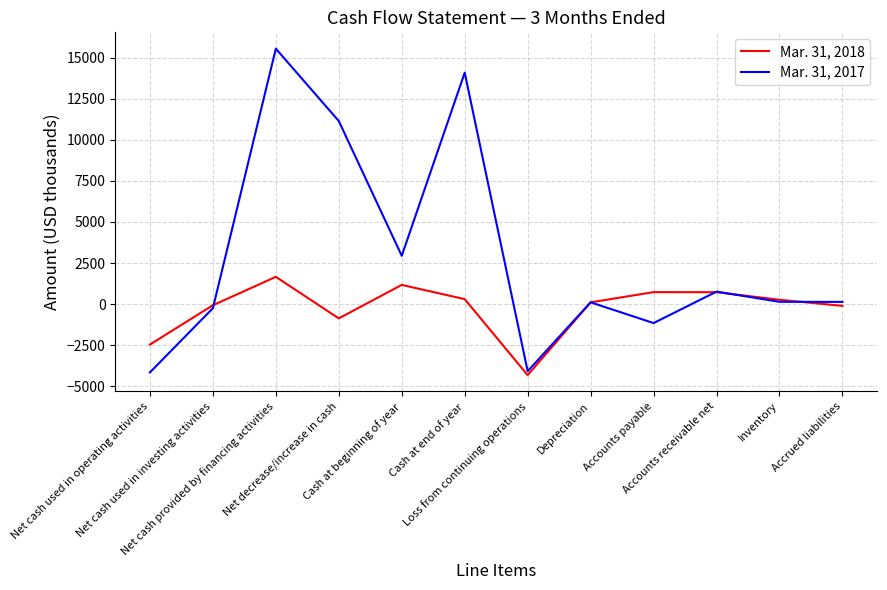

Which series has the widest spread of values?

Mar. 31, 2017